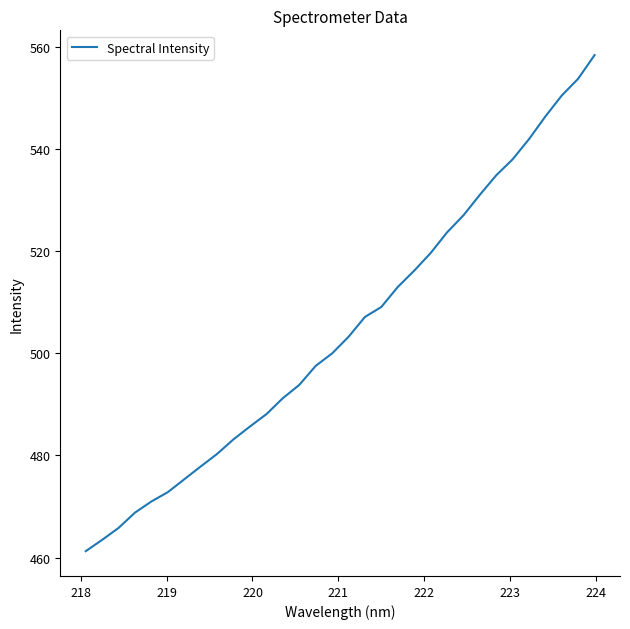

What is the maximum value shown in the chart?

558.3